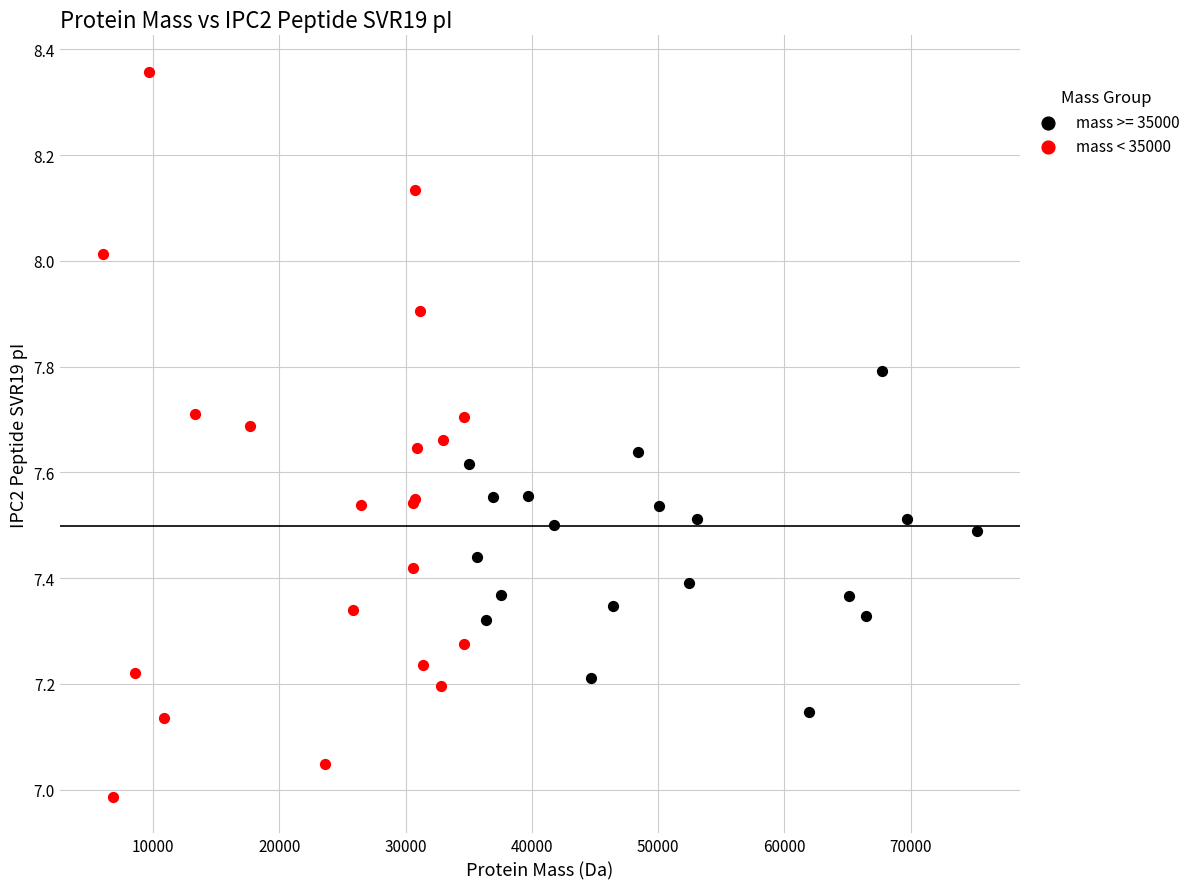

Which series contains the highest Y value?

mass < 35000